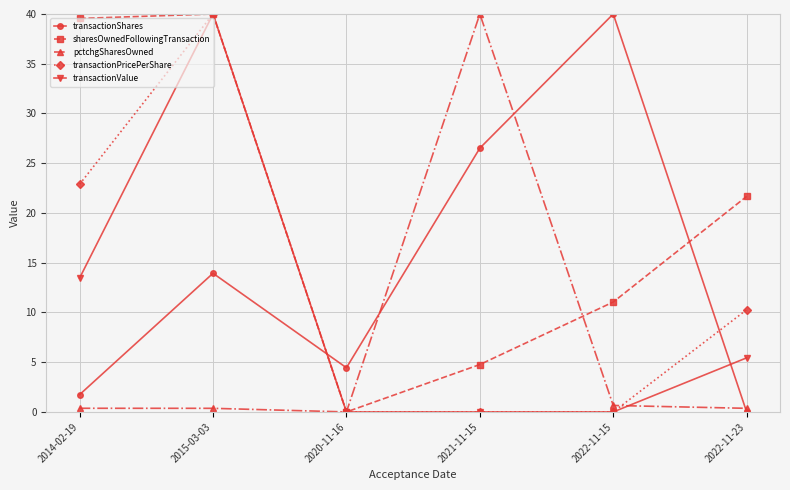

Does the chart display data point markers on the line(s)?

Yes